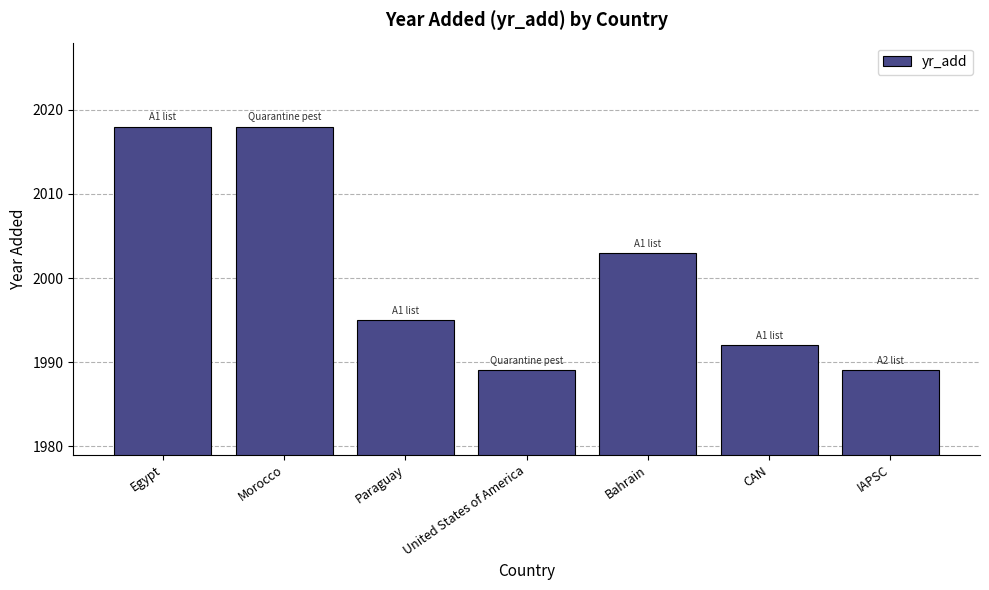

How many bars are there in total?

7